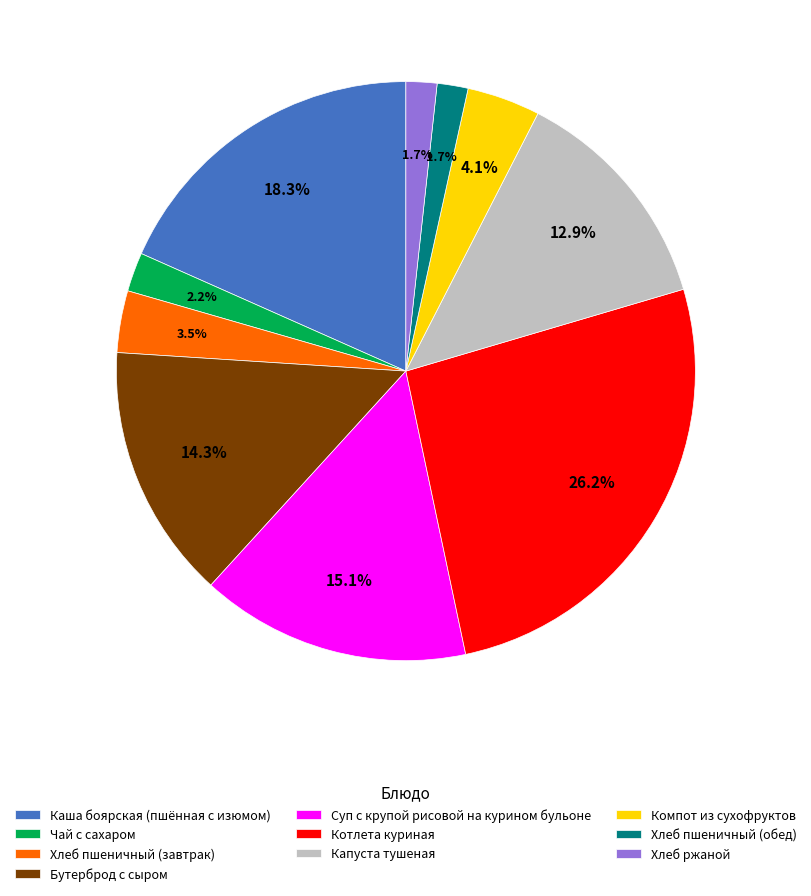

To the nearest percent, what is the difference between the Суп с крупой рисовой на курином бульоне and Каша боярская (пшённая с изюмом) slice percentages?

3%